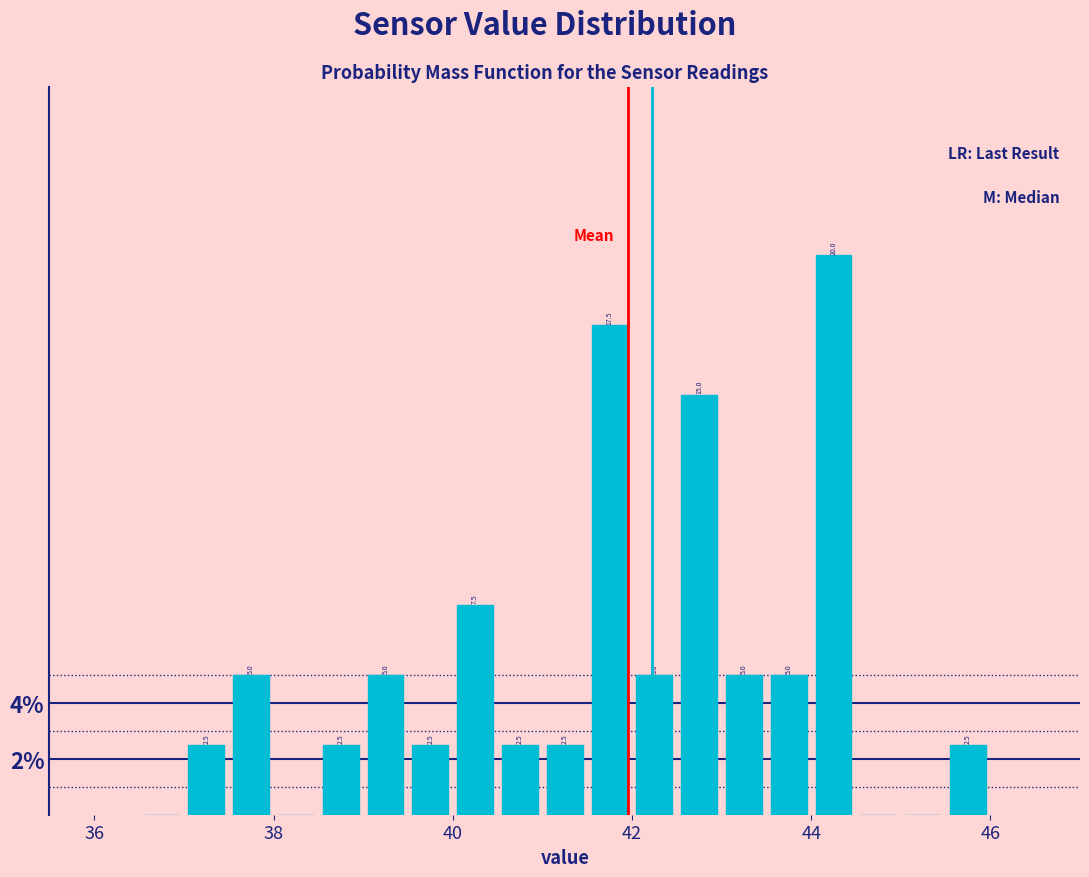

Around what value on the x-axis is the tallest bar? Give the approximate position of its centre, as read against the axis.

44.2